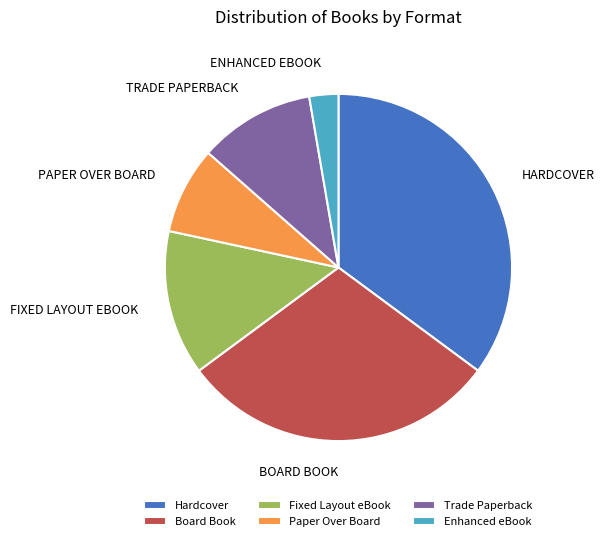

Does Hardcover account for over 50% of the chart?

No